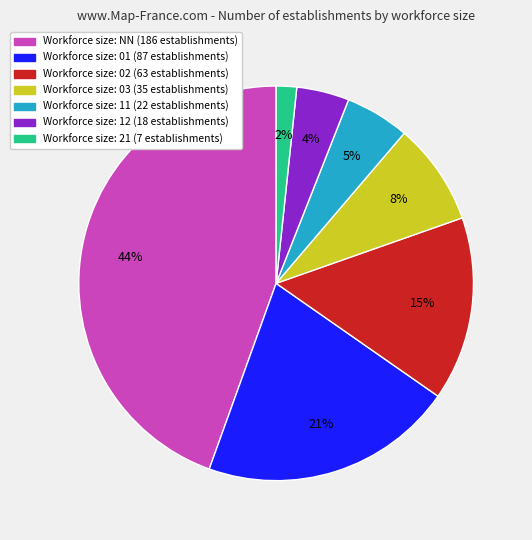

To the nearest percent, what is the average slice percentage?

14%